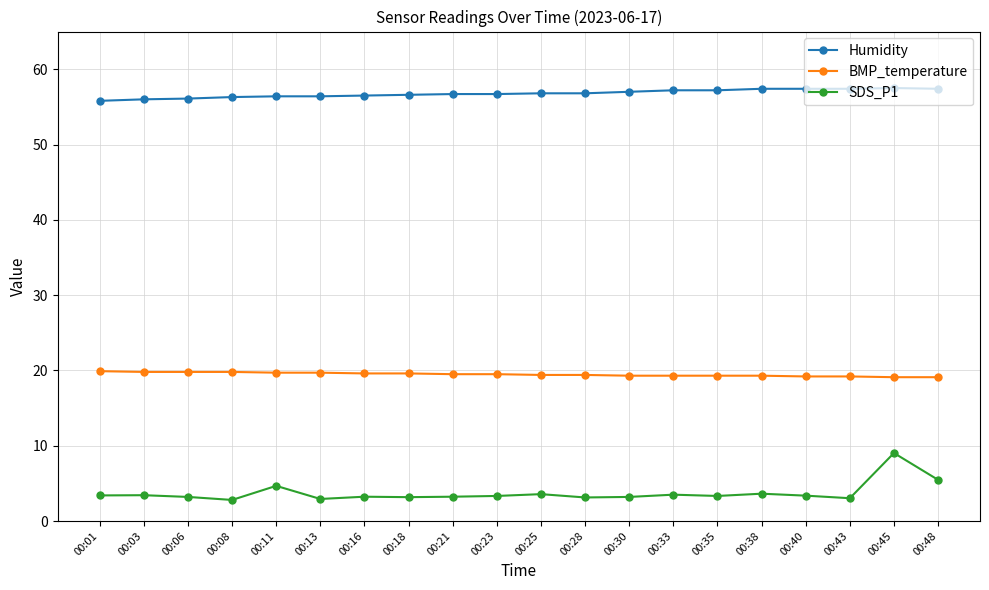

What value does the BMP_temperature series have at 00:06?

19.8